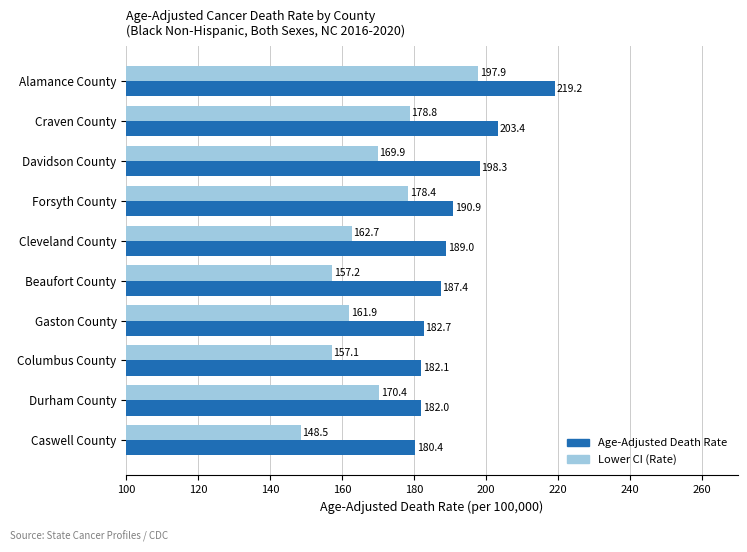

At which label does Lower CI (Rate) reach its peak?

Alamance County